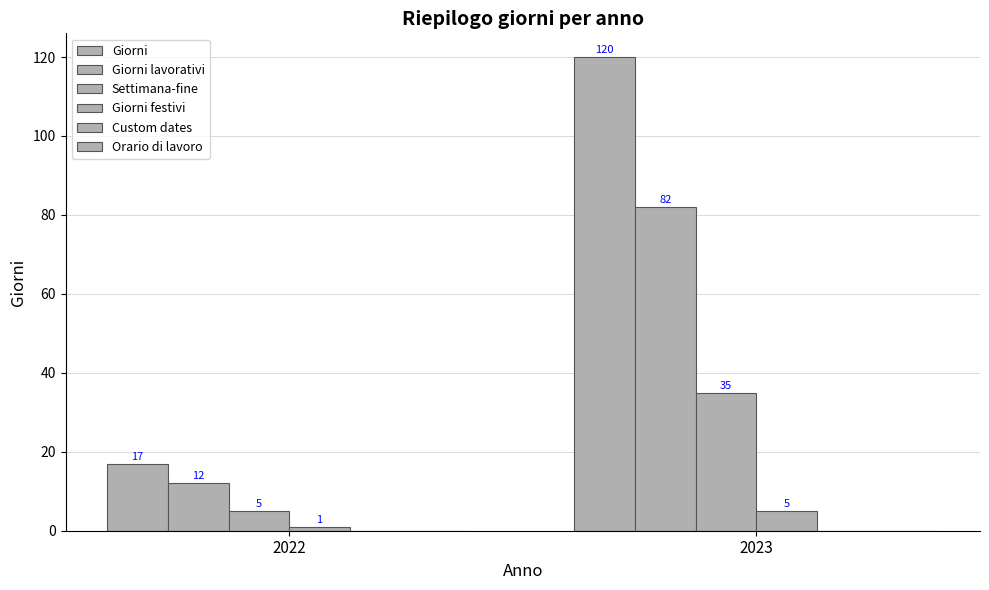

At which category does the chart reach its peak across all series?

2023